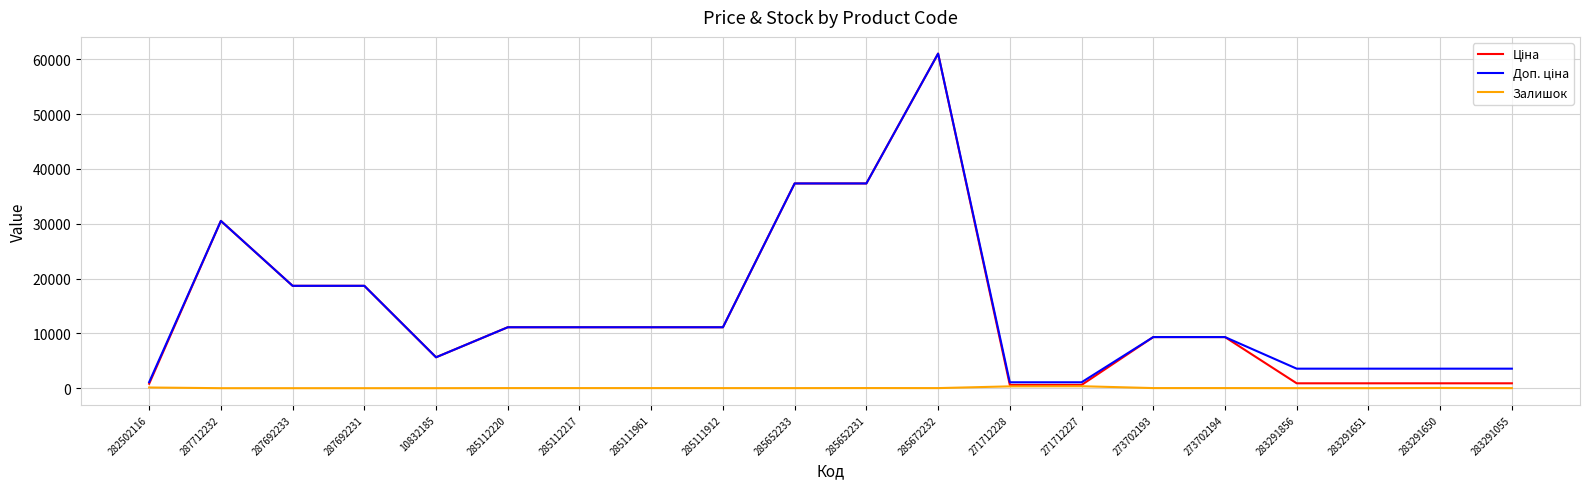

True or false: Залишок has a value of 19.0 at 273702193.

True